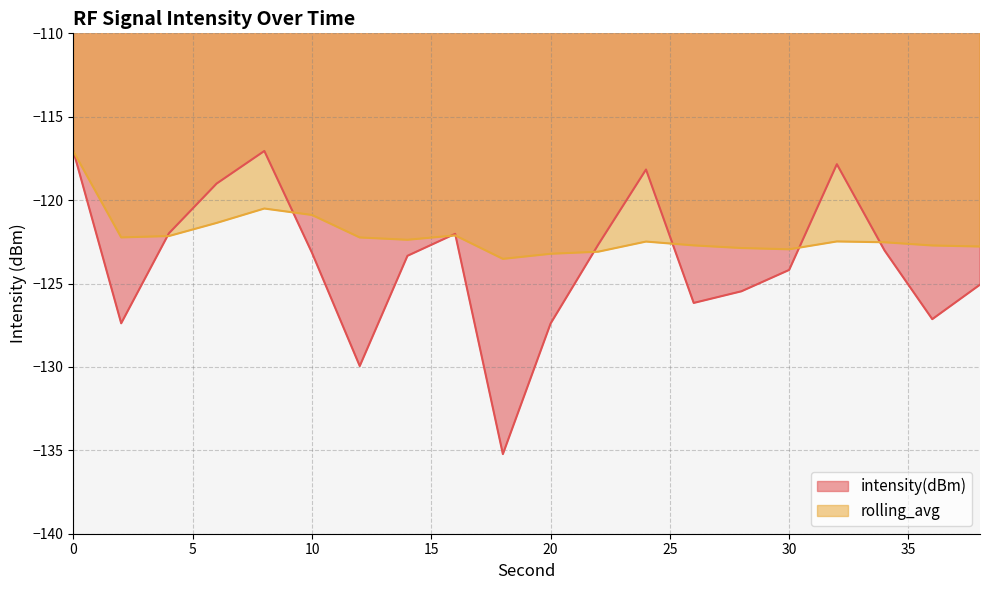

Where is the first local maximum for rolling_avg?

8